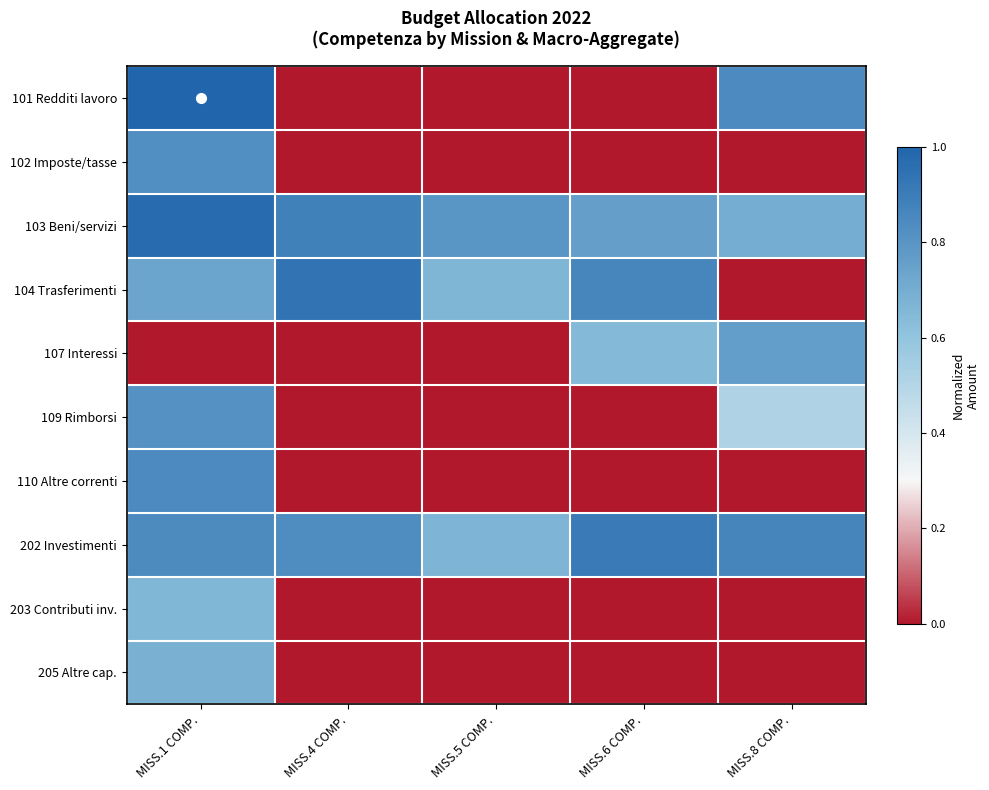

Which series has the largest total across all categories?

202 Investimenti